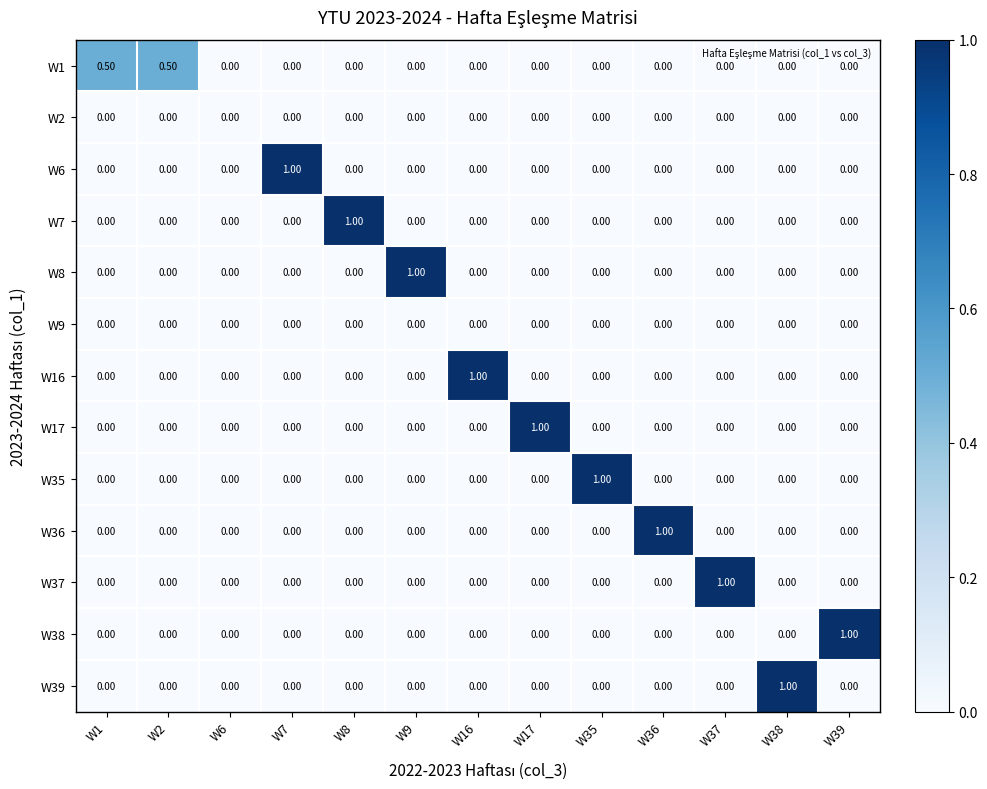

How many categories are shown in the chart?

13